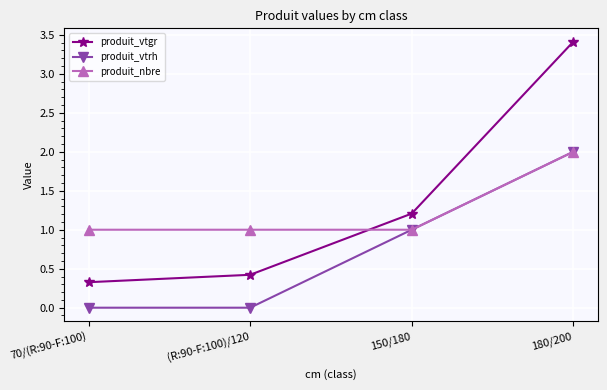

At which category does the chart reach its peak across all series?

180/200